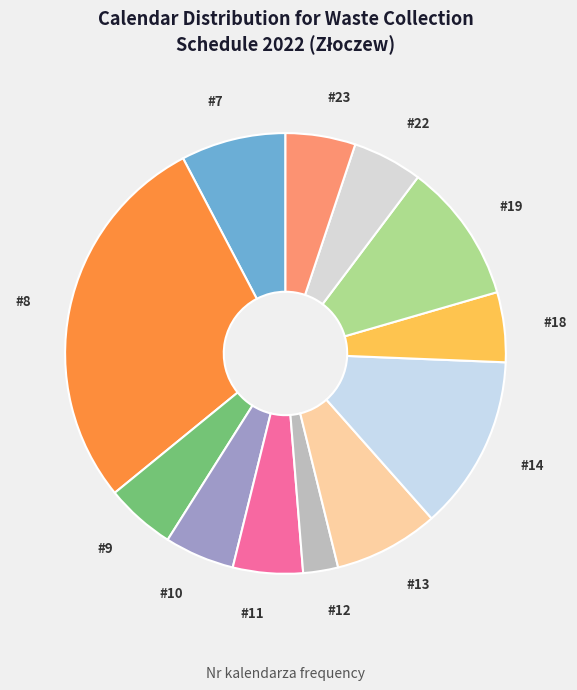

Which category has the biggest portion of the pie?

8